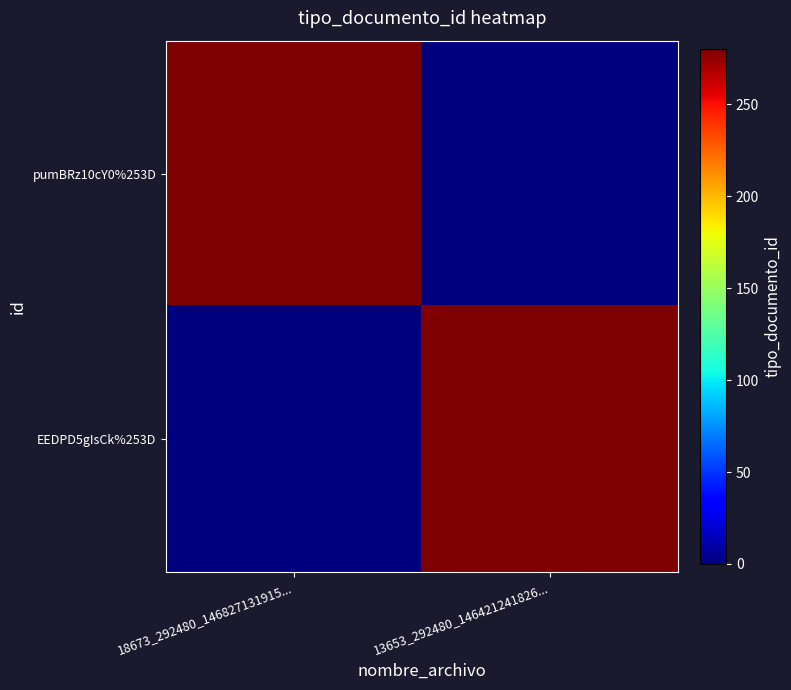

What is the total value across all series at 13653_292480_146421241826...?

280